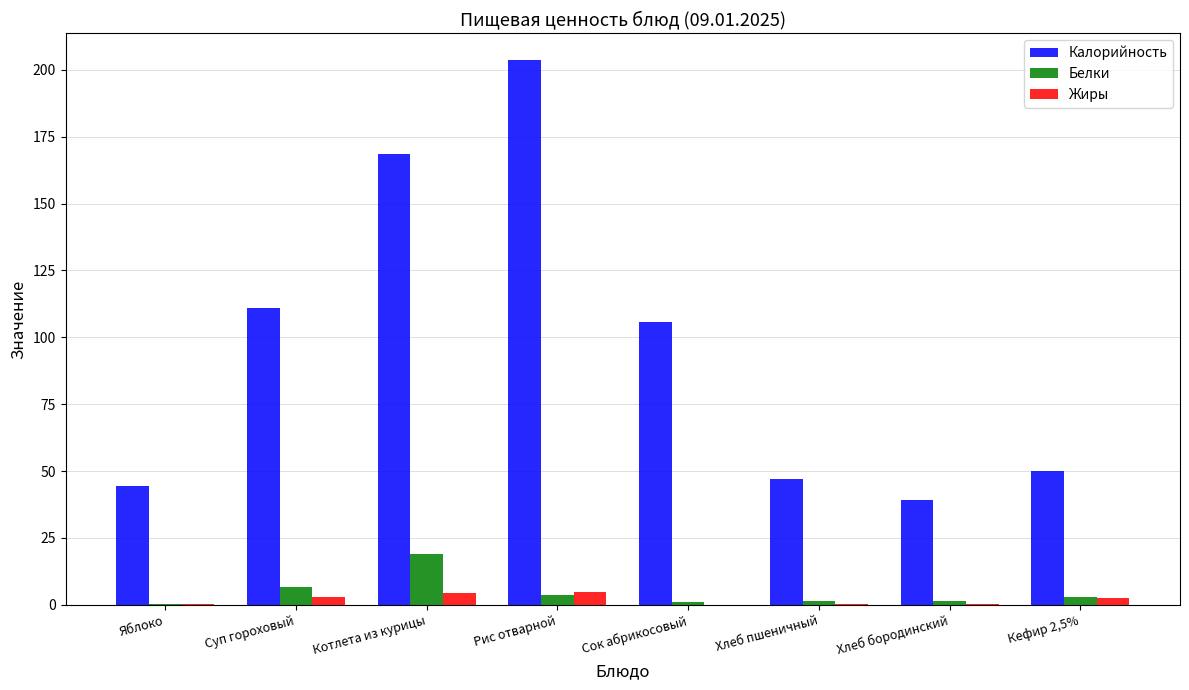

At which category is the sum across all series the highest?

Рис отварной